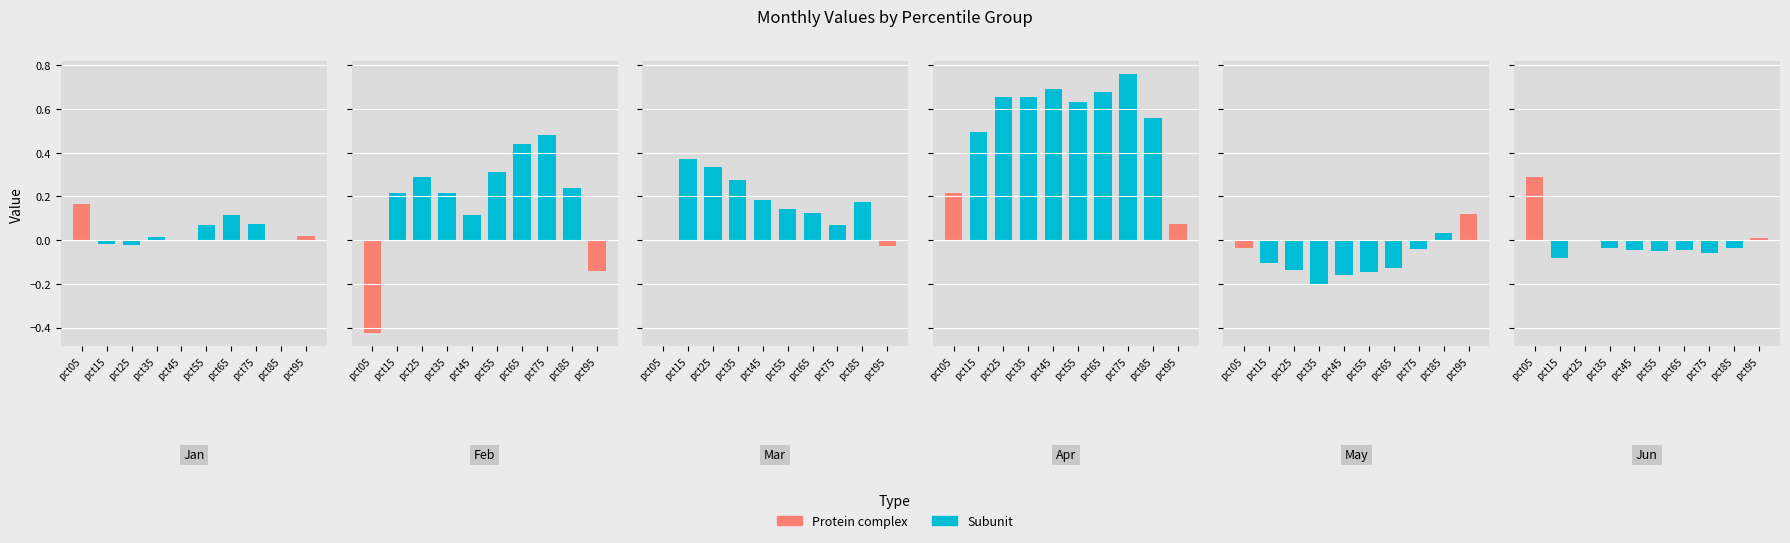

At which label does Jun reach its peak?

pct05